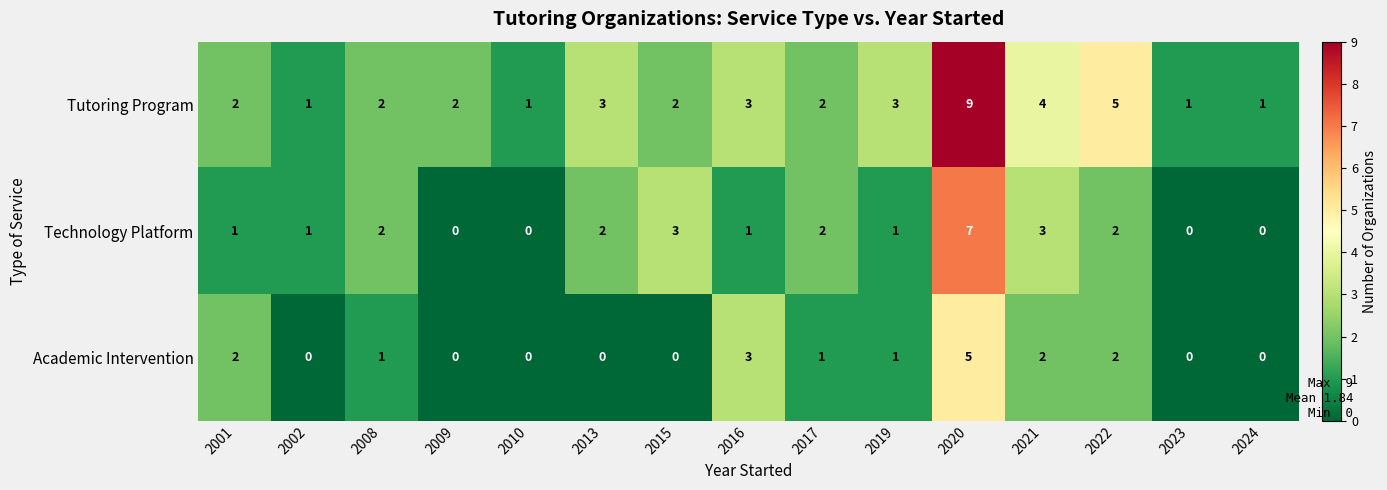

What is the difference between the highest and lowest values at 2022?

3